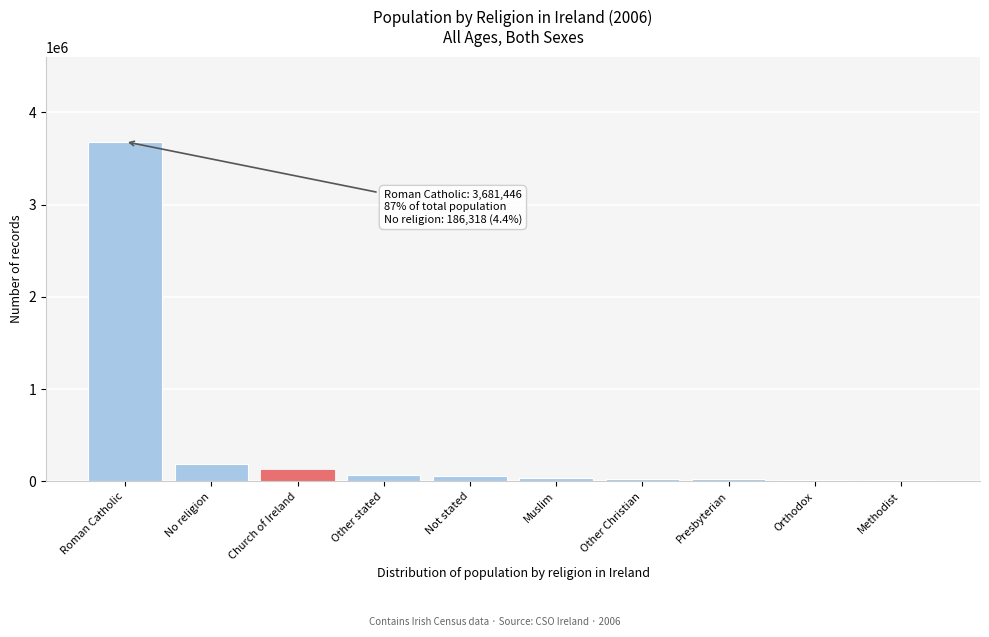

What is the sum of all values?

4239848